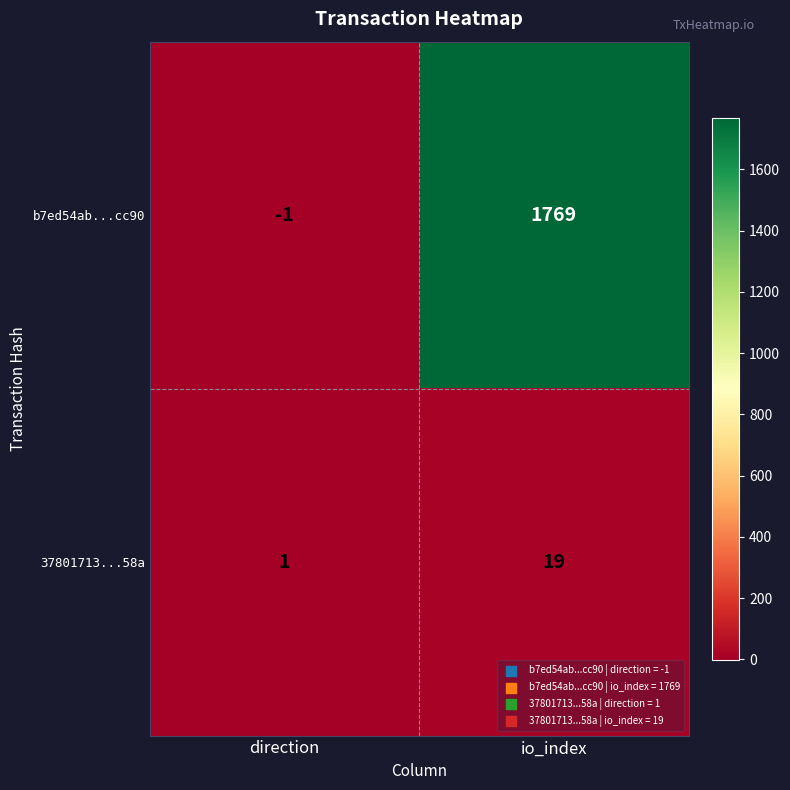

Is it true that 37801713...58a equals 1 at direction?

True